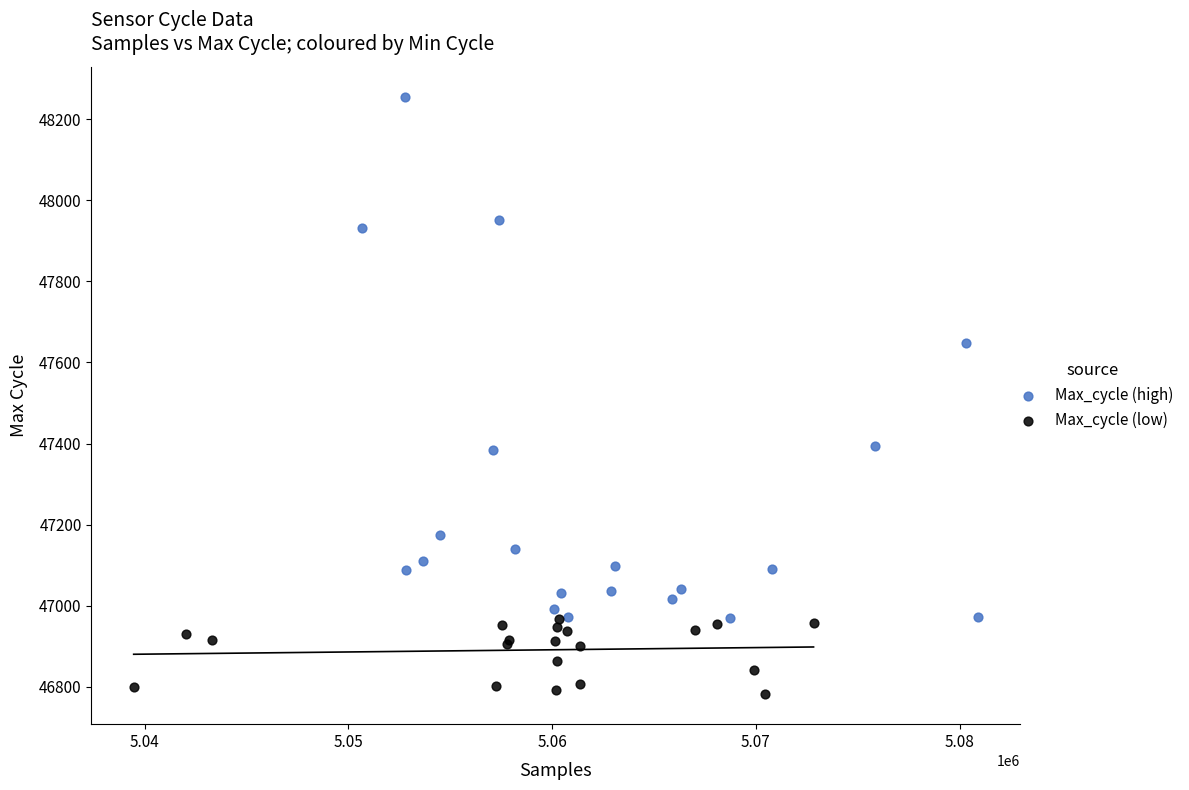

Which series has the largest Y range (max minus min)?

Max_cycle (high)